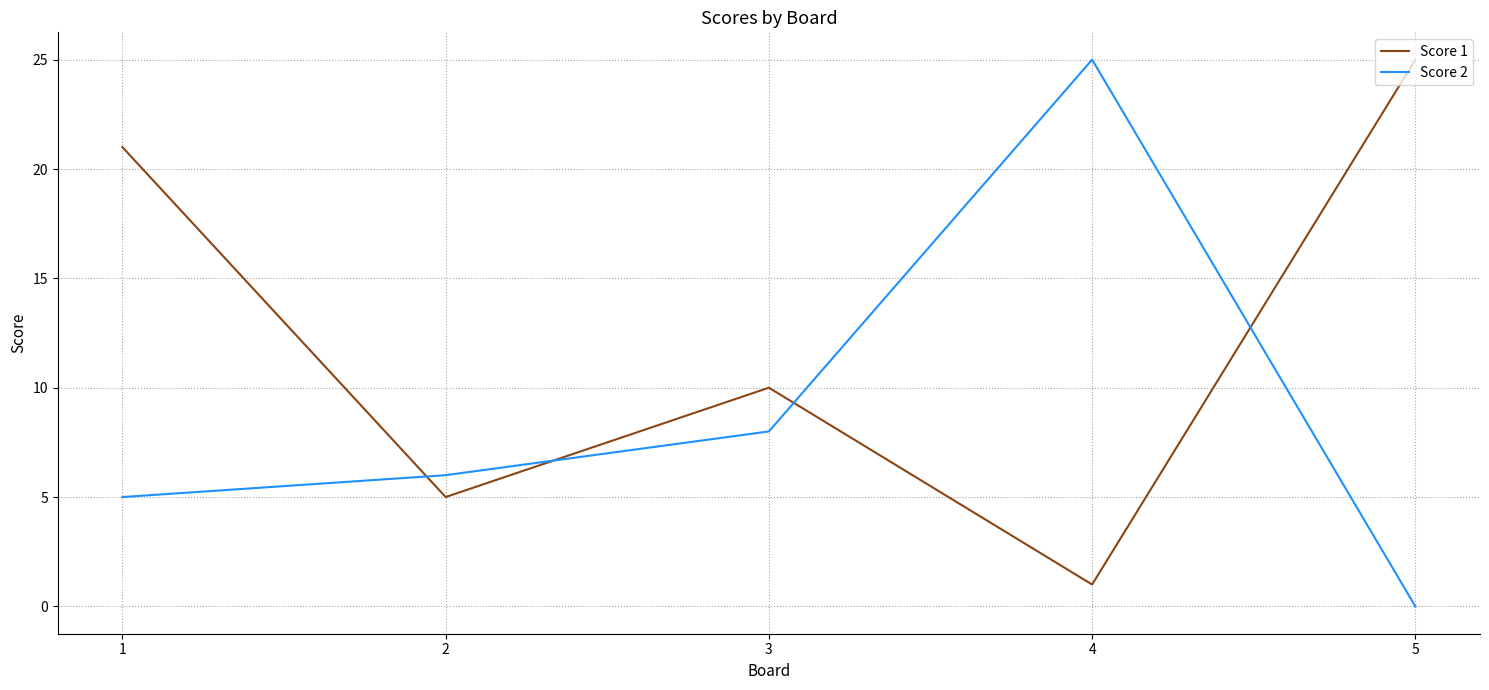

True or false: Score 2 has a value of 5 at 3.

False